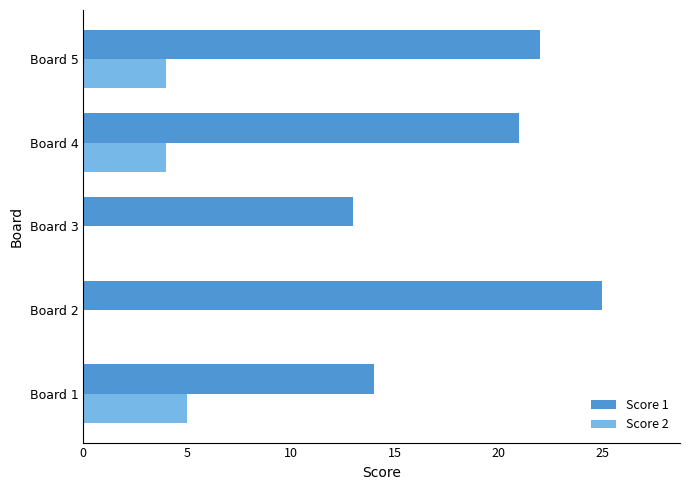

What is the sum of all Score 2 values?

13